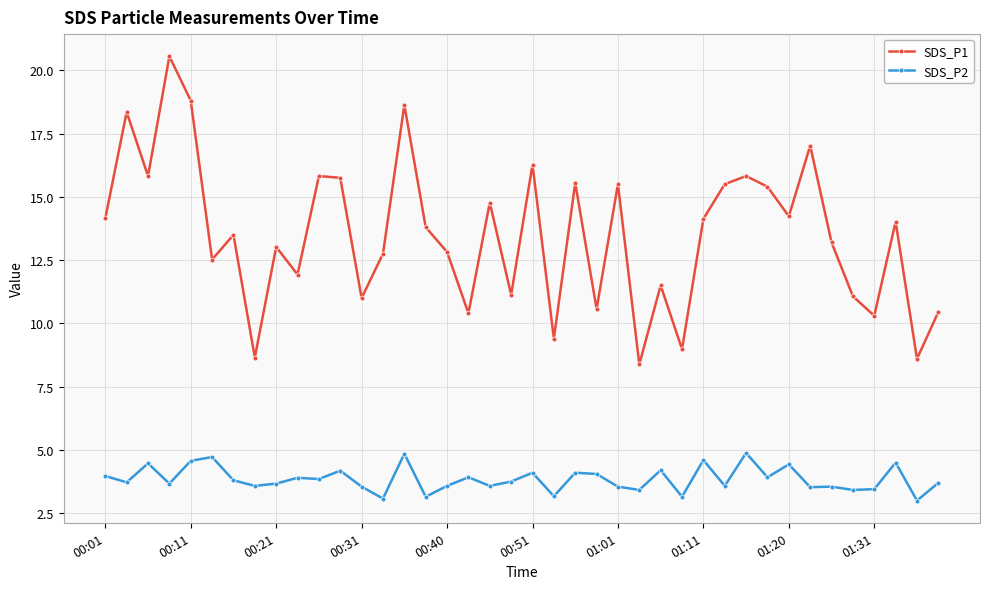

What are all the series names shown in the legend?

SDS_P1, SDS_P2